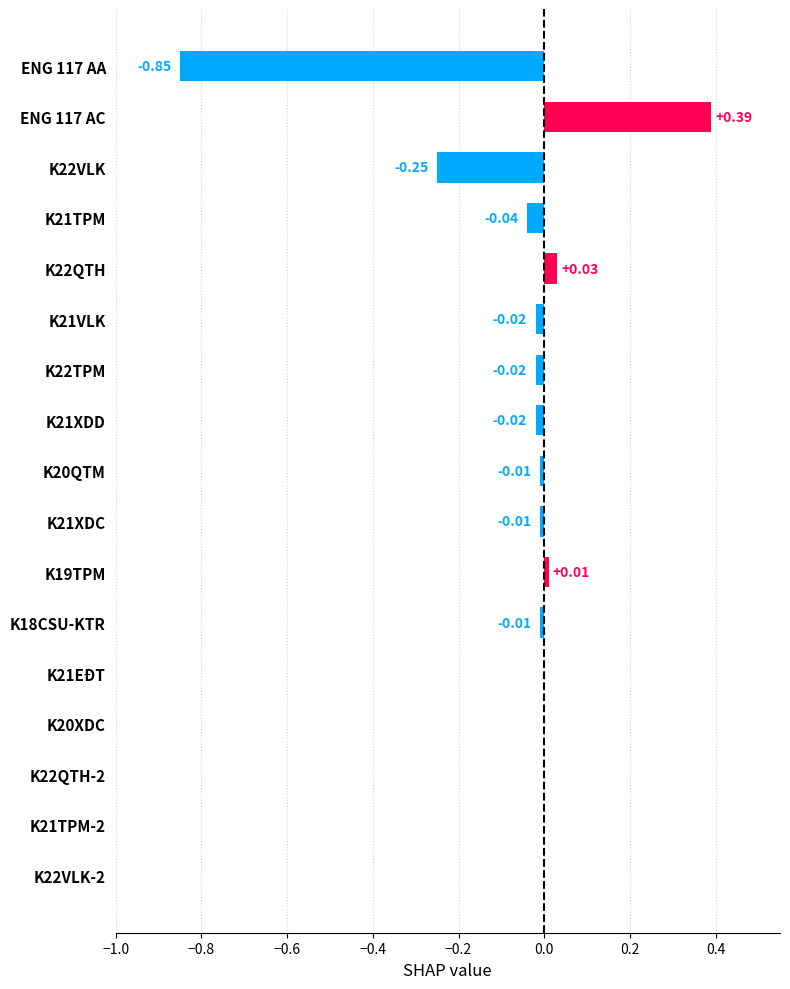

What is the change in value from ENG 117 AC to K18CSU-KTR?

-0.4